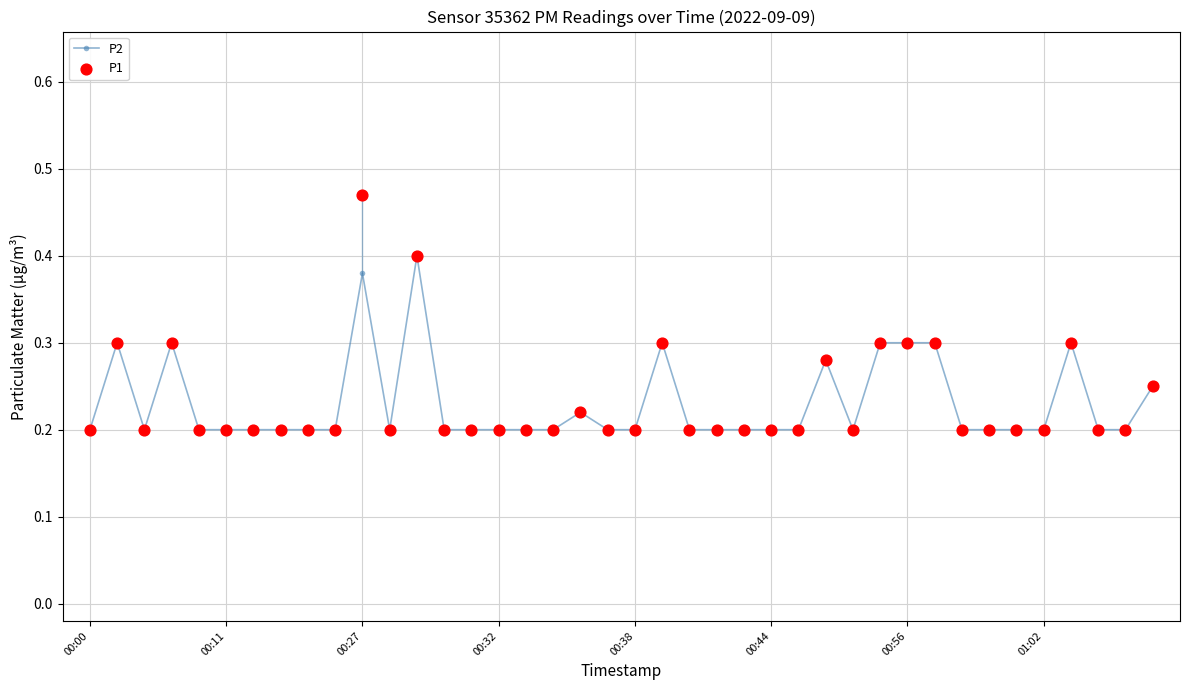

What is the total value across all series at 21?

0.6